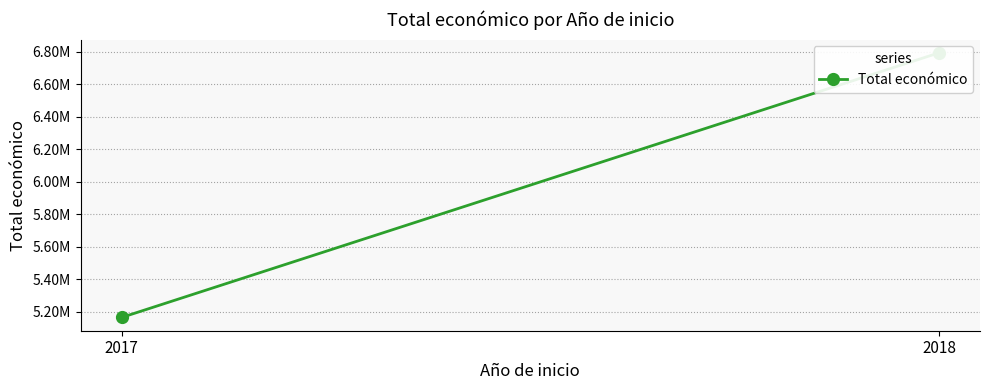

Rank the categories by value from lowest to highest.

2017, 2018